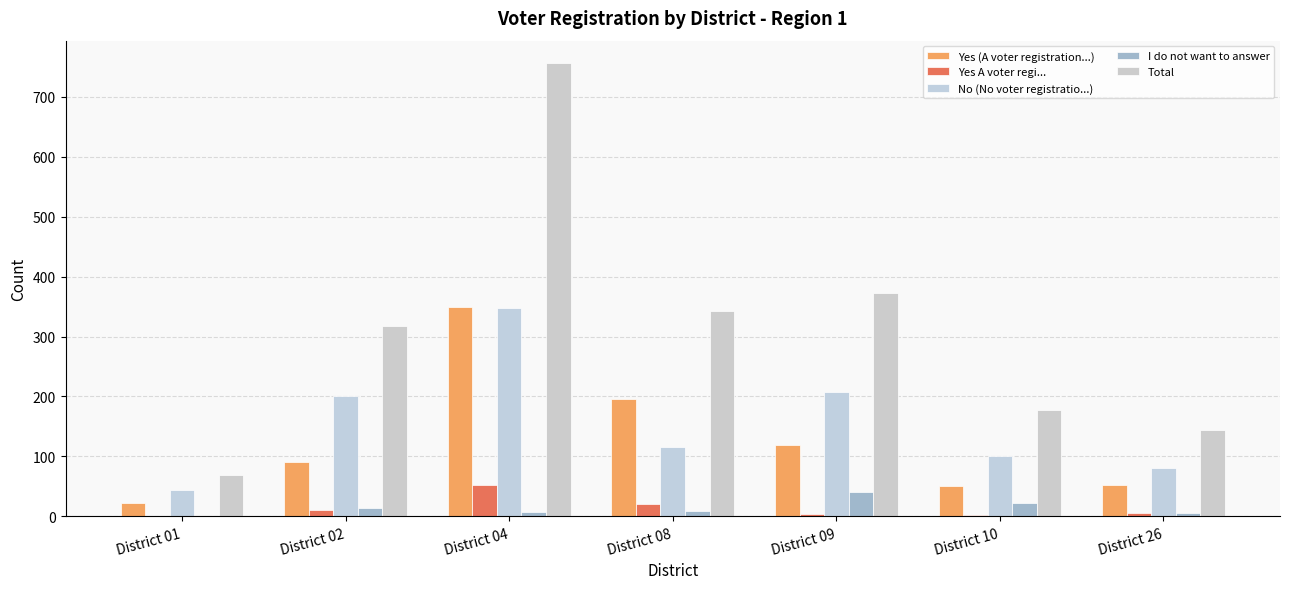

What is the difference between the second highest and second lowest values in the Yes (A voter registration...) series?

145